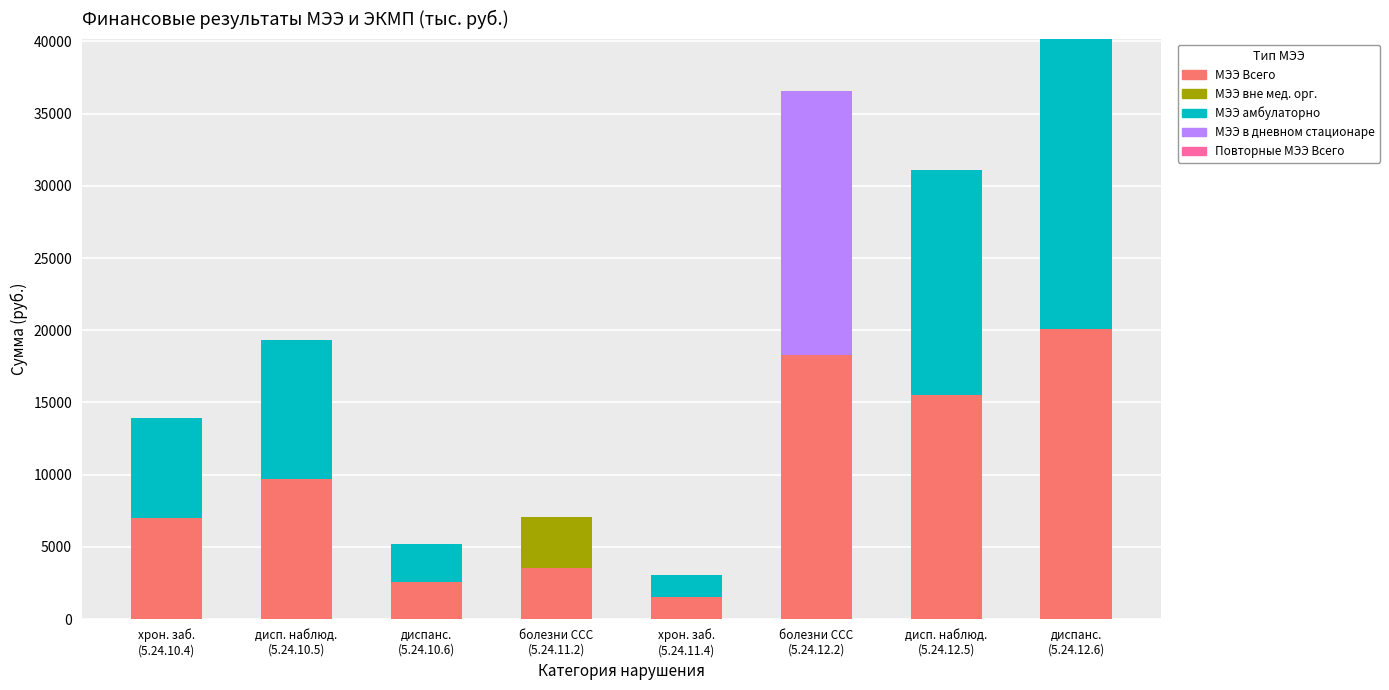

What is the maximum value for МЭЭ Всего?

20081.2